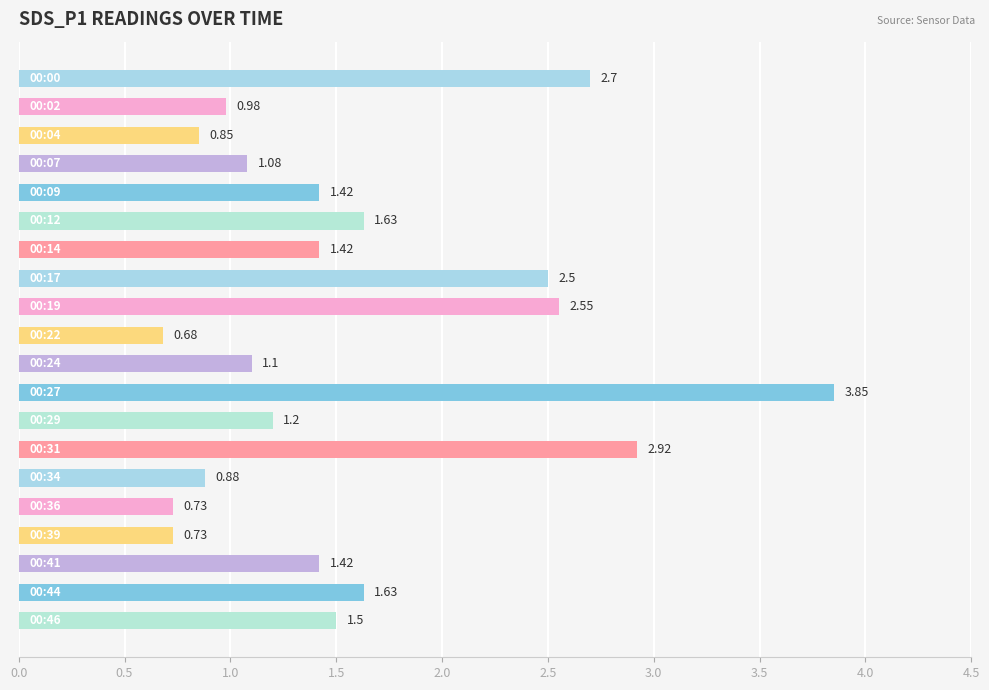

What is the difference between the second highest and second lowest values?

2.2